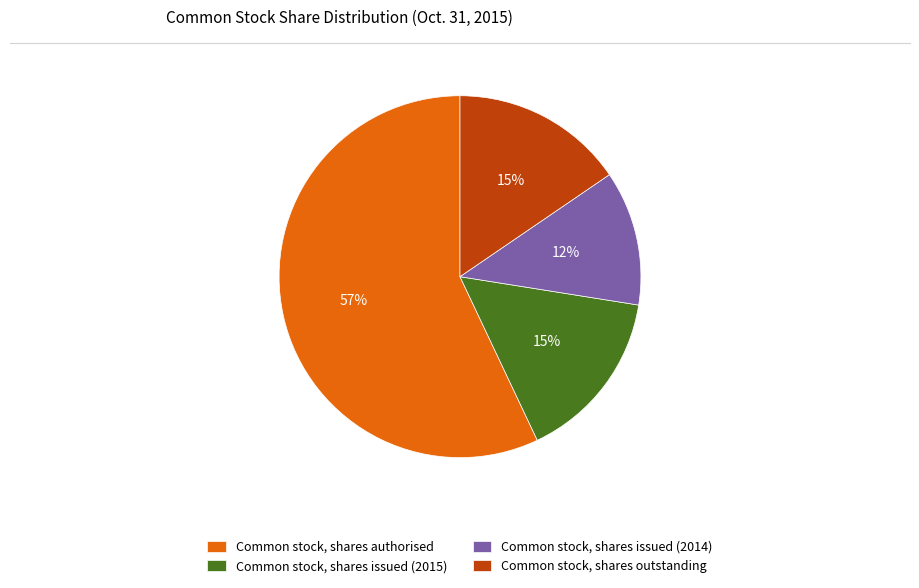

Is it true that Common stock, shares issued (2015) is 6% of the pie?

False